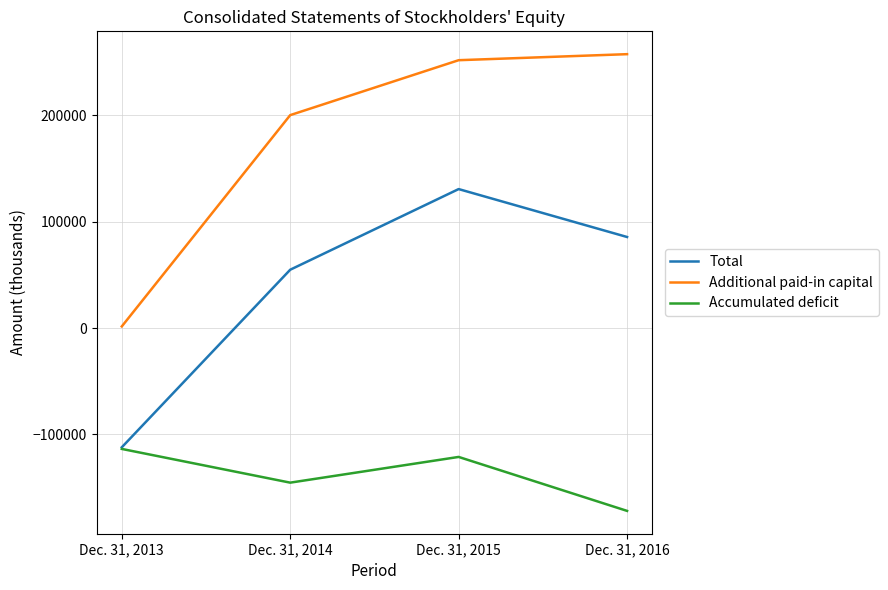

How many categories are shown in the chart?

4